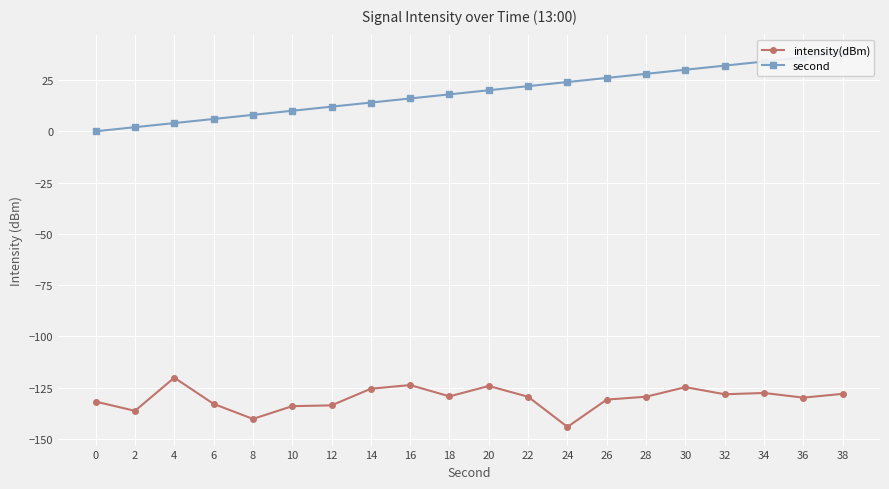

What is the greatest value displayed?

38.0